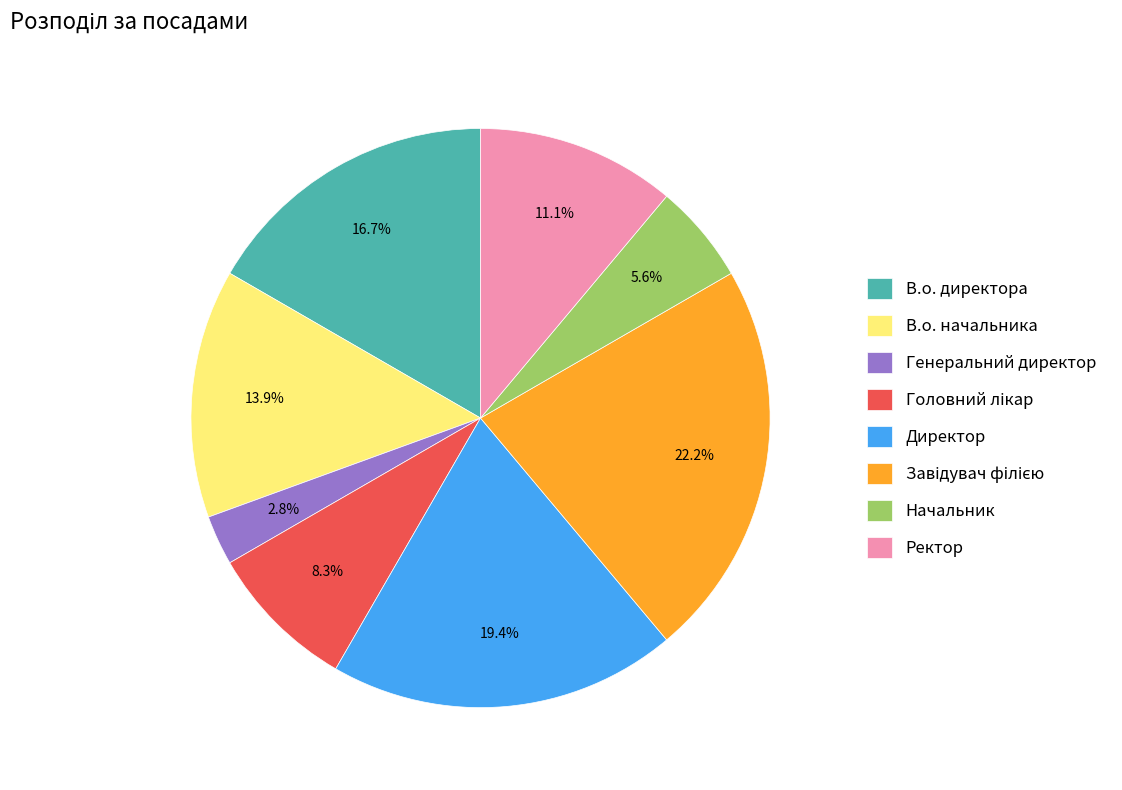

How many slices are in this pie chart?

8